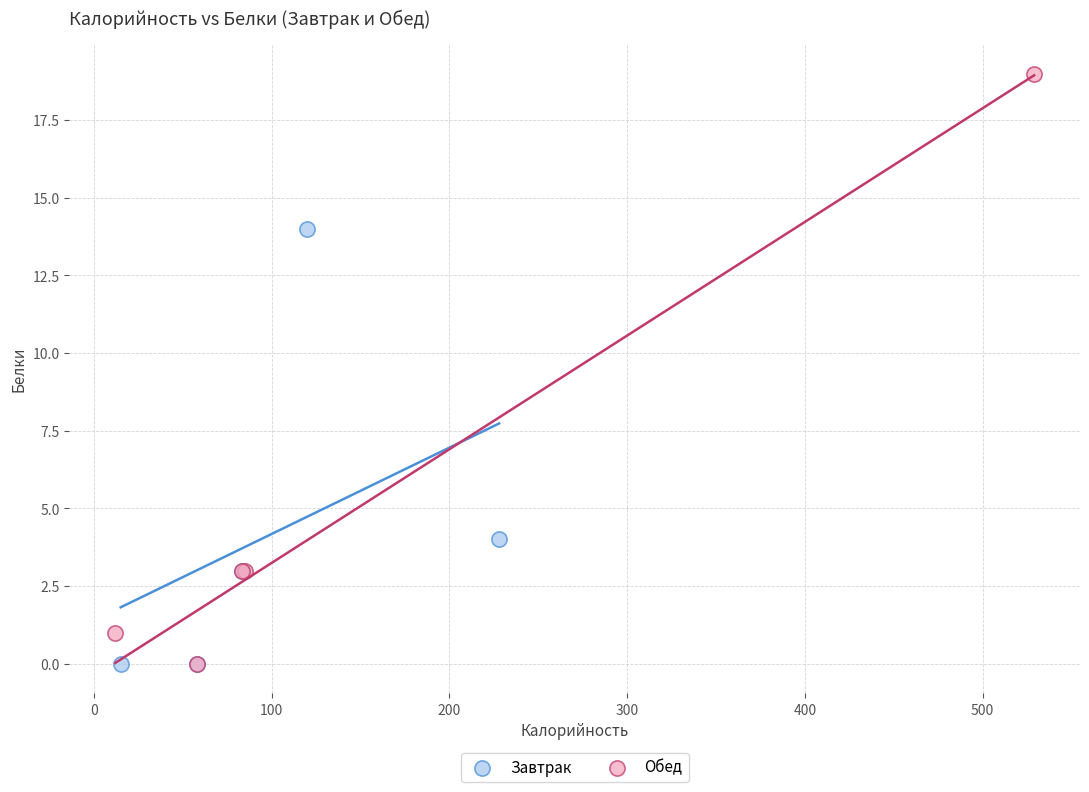

Which series has the widest spread of Y values?

Обед